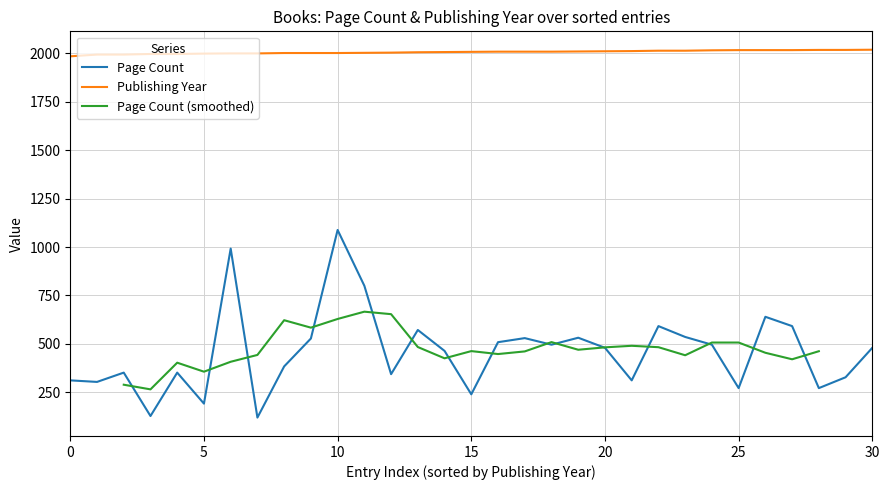

True or false: Publishing Year and Page Count cross at least once.

False